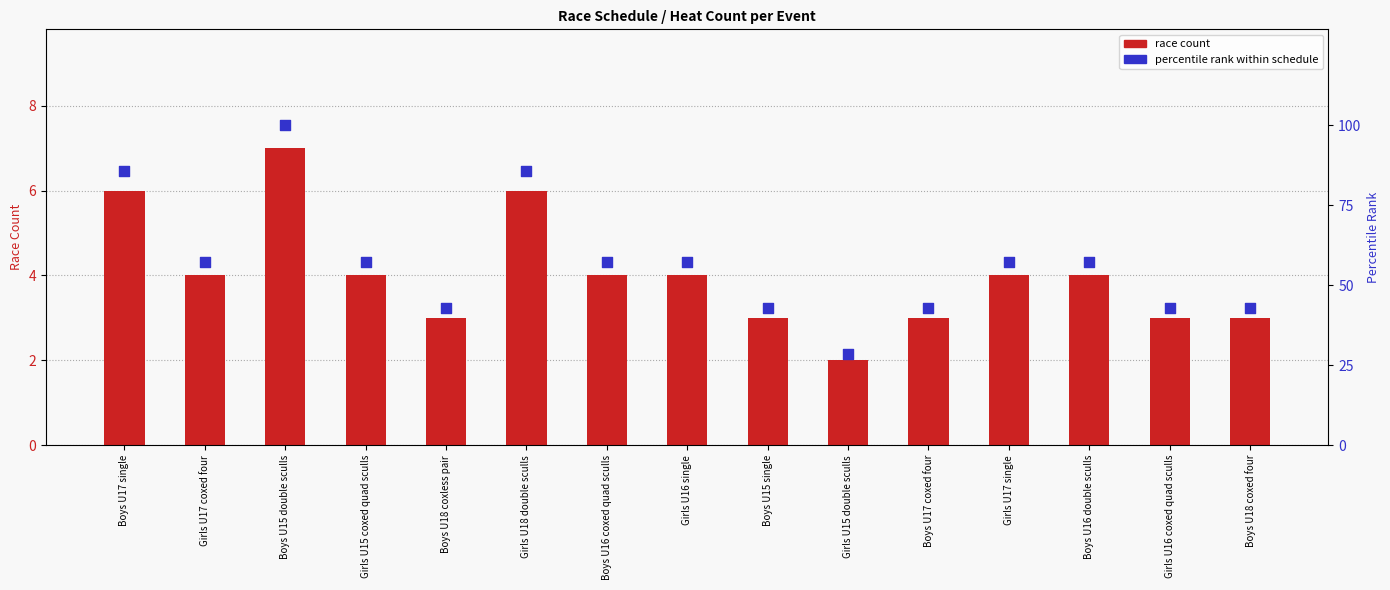

At which category is the sum across all series the highest?

Boys U15 double sculls